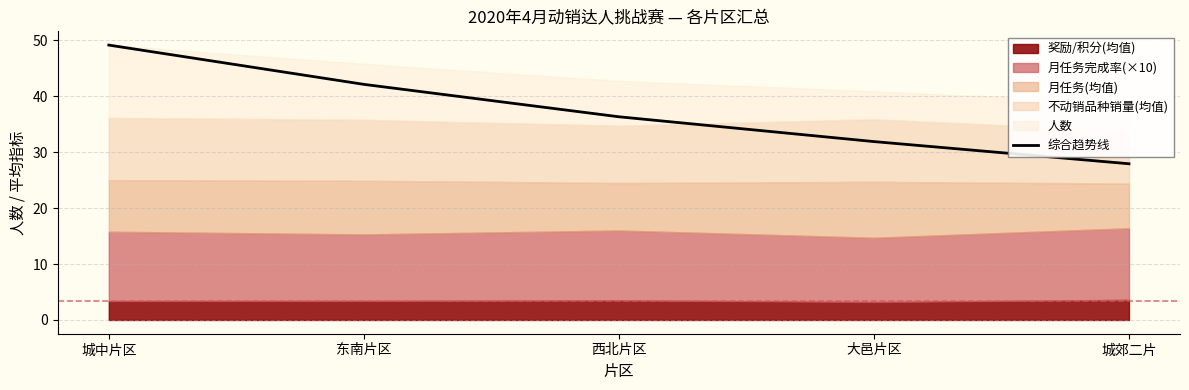

What is the change in value from 东南片区 to 大邑片区?

-10.2